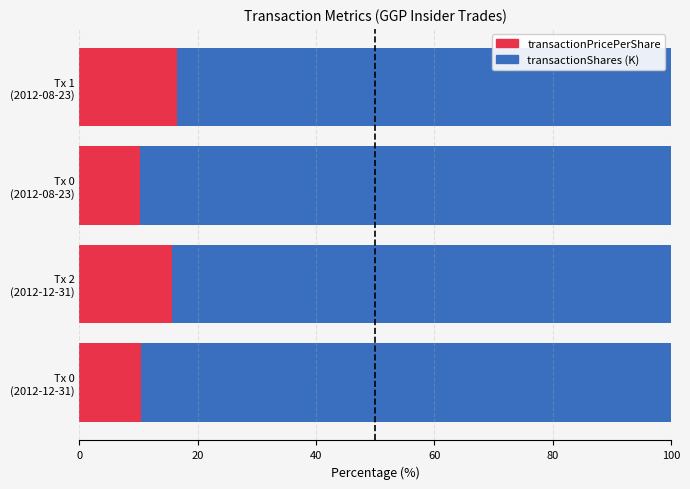

What is the difference between the second highest and minimum values in the transactionPricePerShare series?

5.5